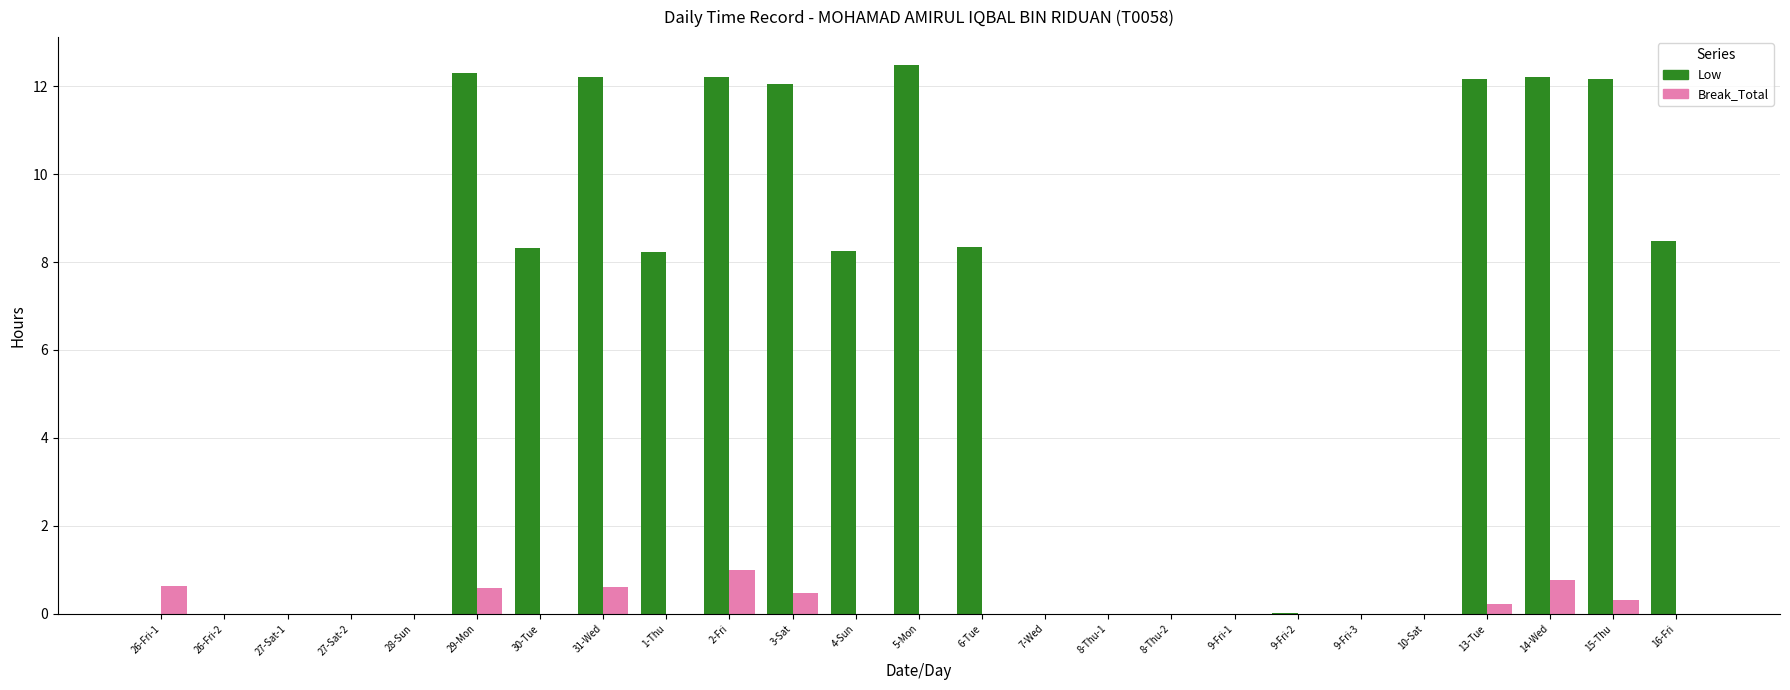

What is the sum of all Low values?

139.4